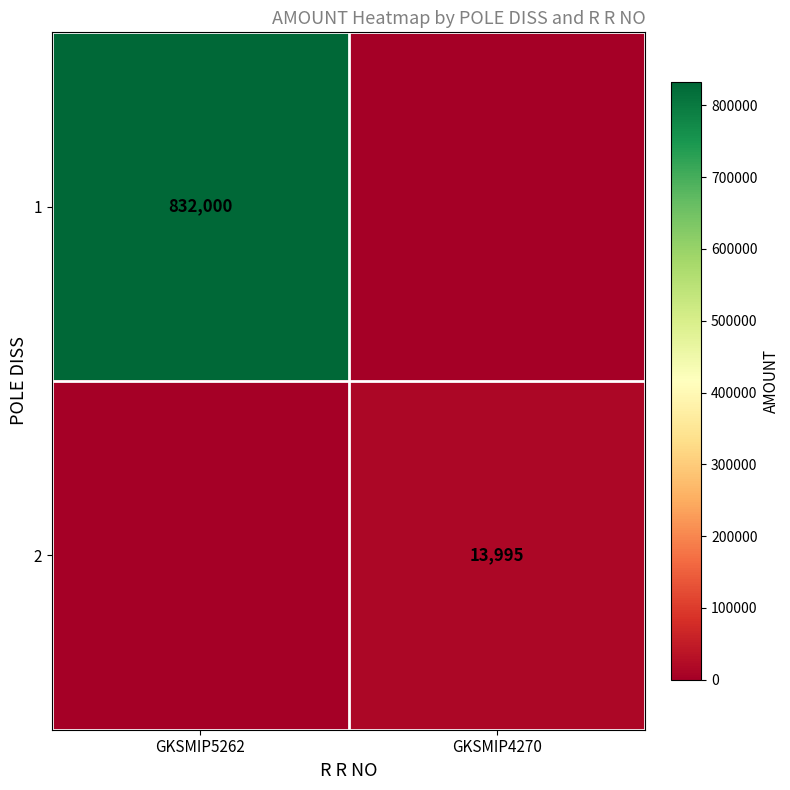

What is the greatest value displayed?

832000